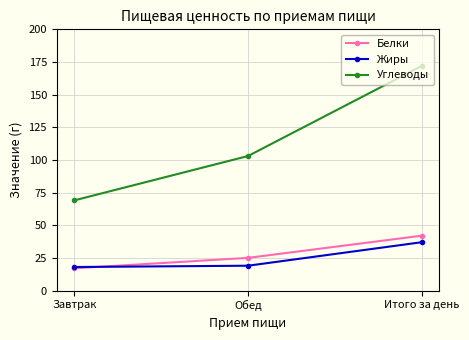

The Углеводы series shows 63 at Итого за день. True or false?

False